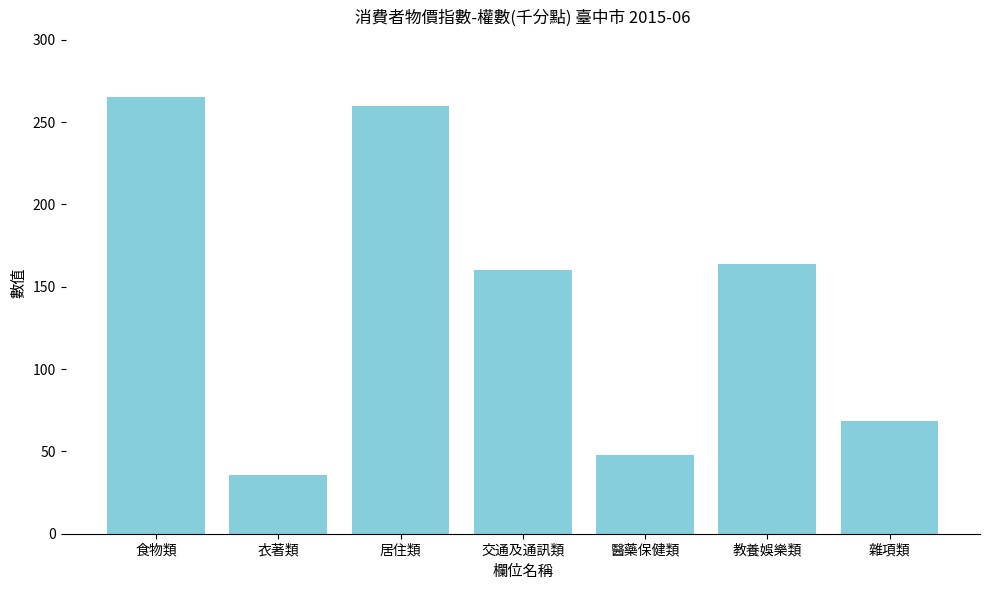

Rank the categories by value from highest to lowest.

食物類, 居住類, 教養娛樂類, 交通及通訊類, 雜項類, 醫藥保健類, 衣著類